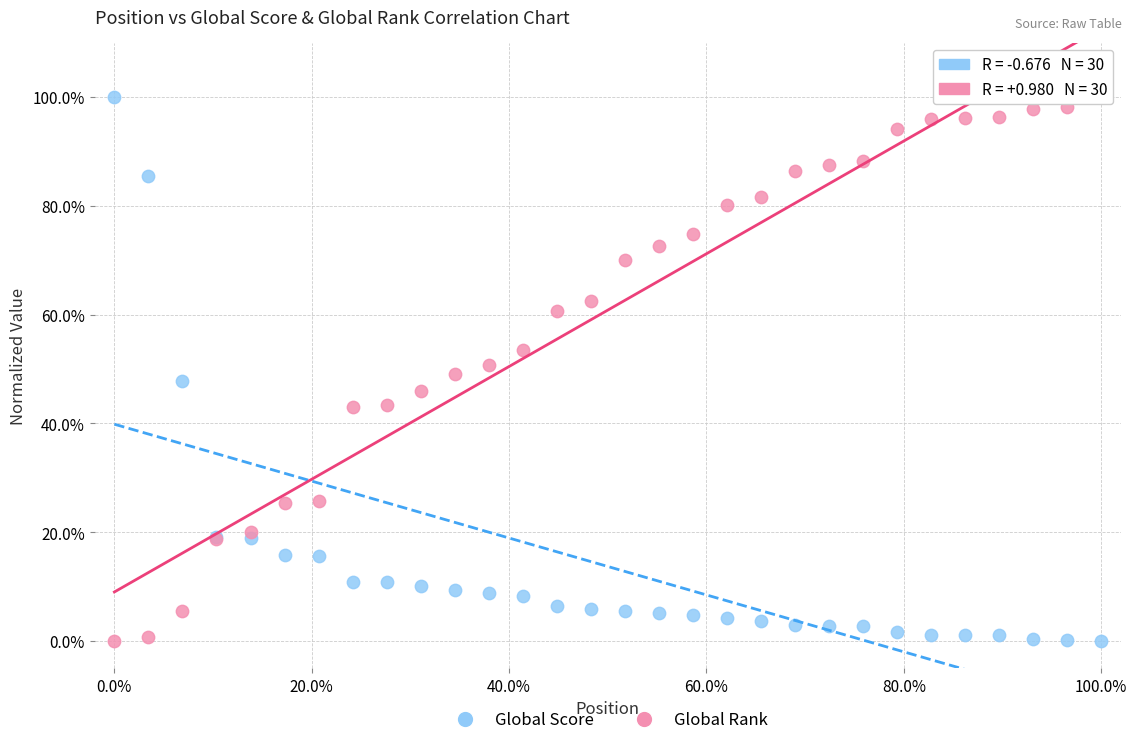

What are all the series names shown in the legend?

Global Score, Global Rank